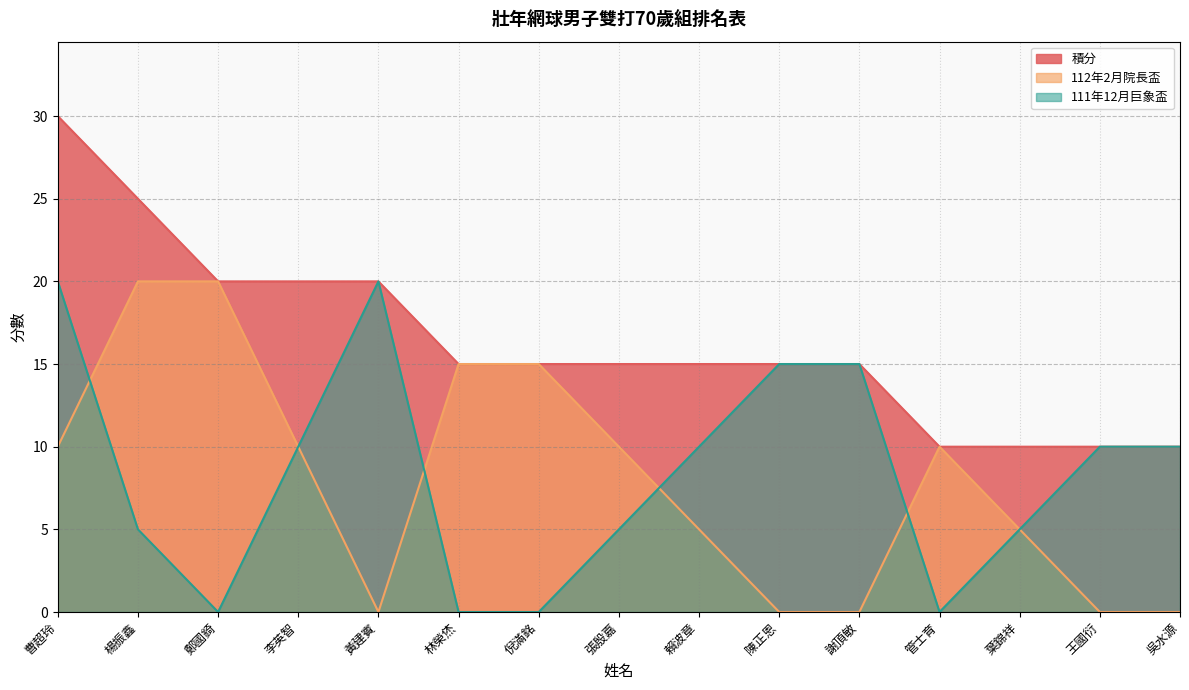

What is the sum of the 積分 values at 鄭國錡 and 楊振鑫?

45